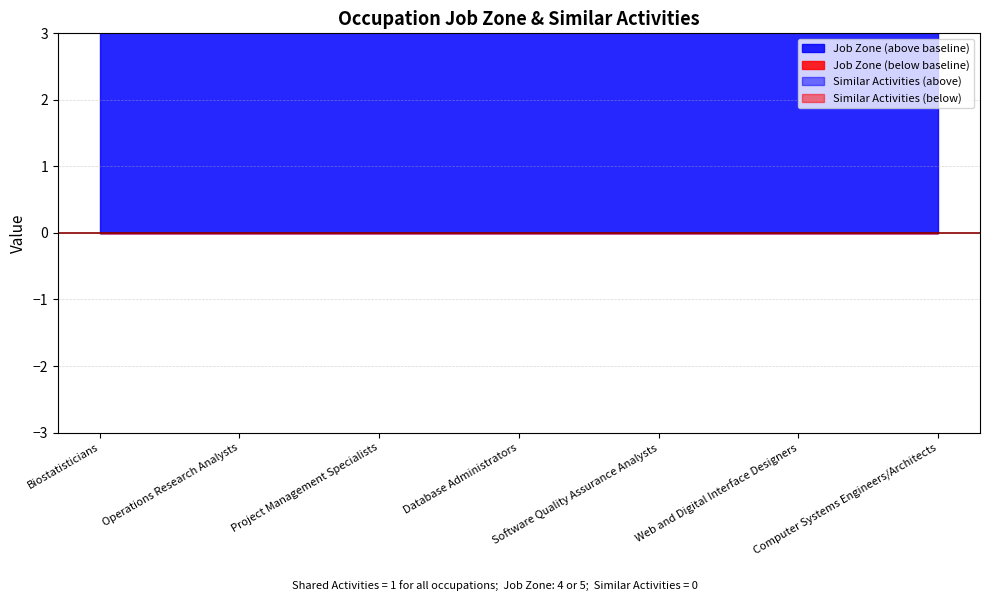

What is the label of the 2nd point from the right?

Web and Digital Interface Designers